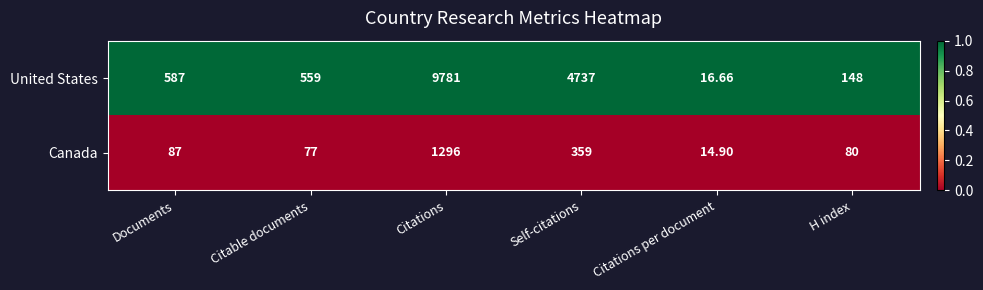

Which label corresponds to the largest value in the chart?

Citations